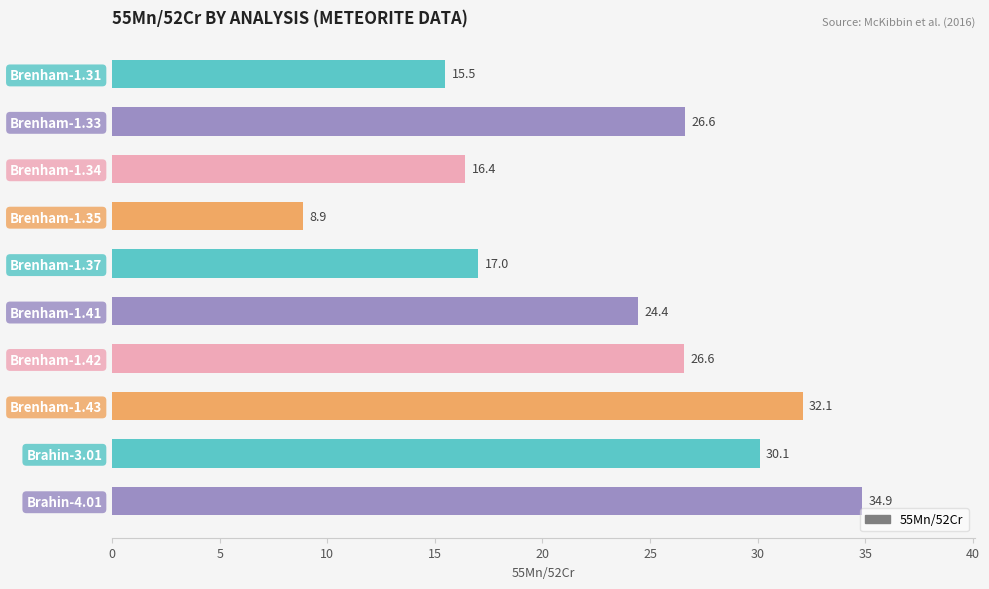

Is it true that the value at Brenham-1.43 is 43.0?

False